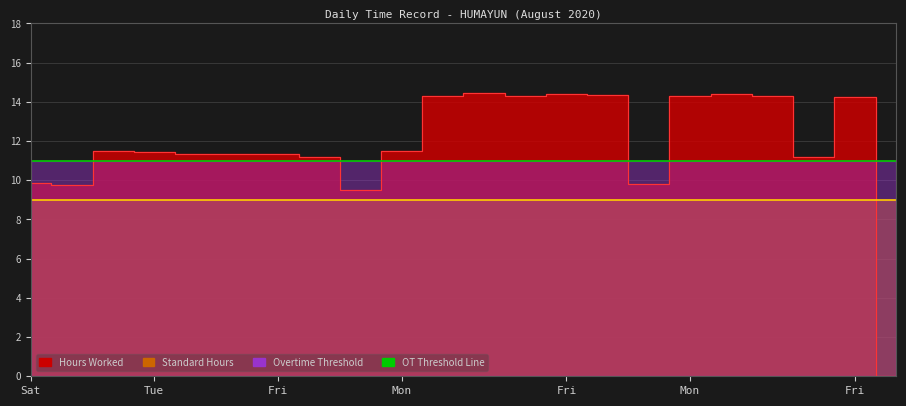

Rank the series at 15 from lowest to highest value.

Standard Hours, Overtime Threshold, Hours Worked